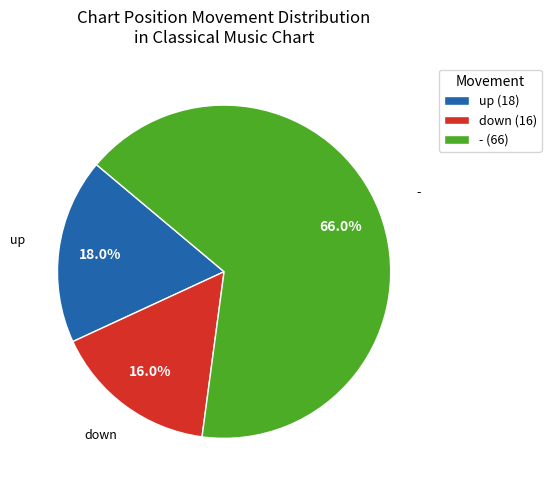

How many segments does this pie chart have?

3